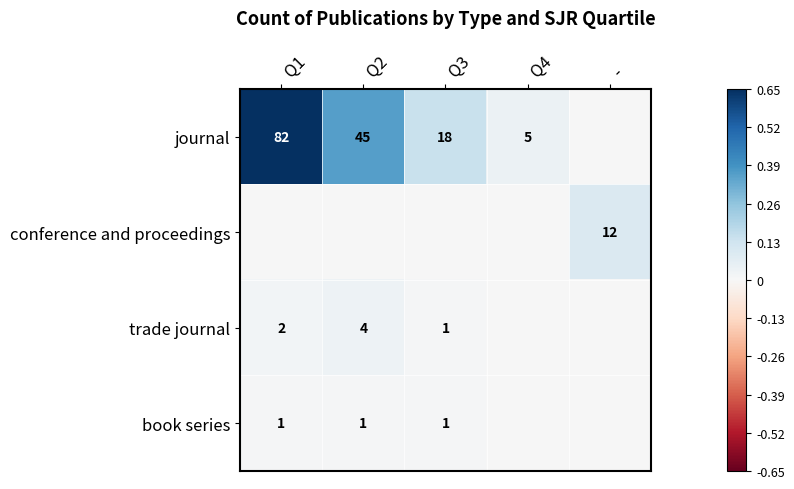

Is it true that journal equals 18 at Q3?

True